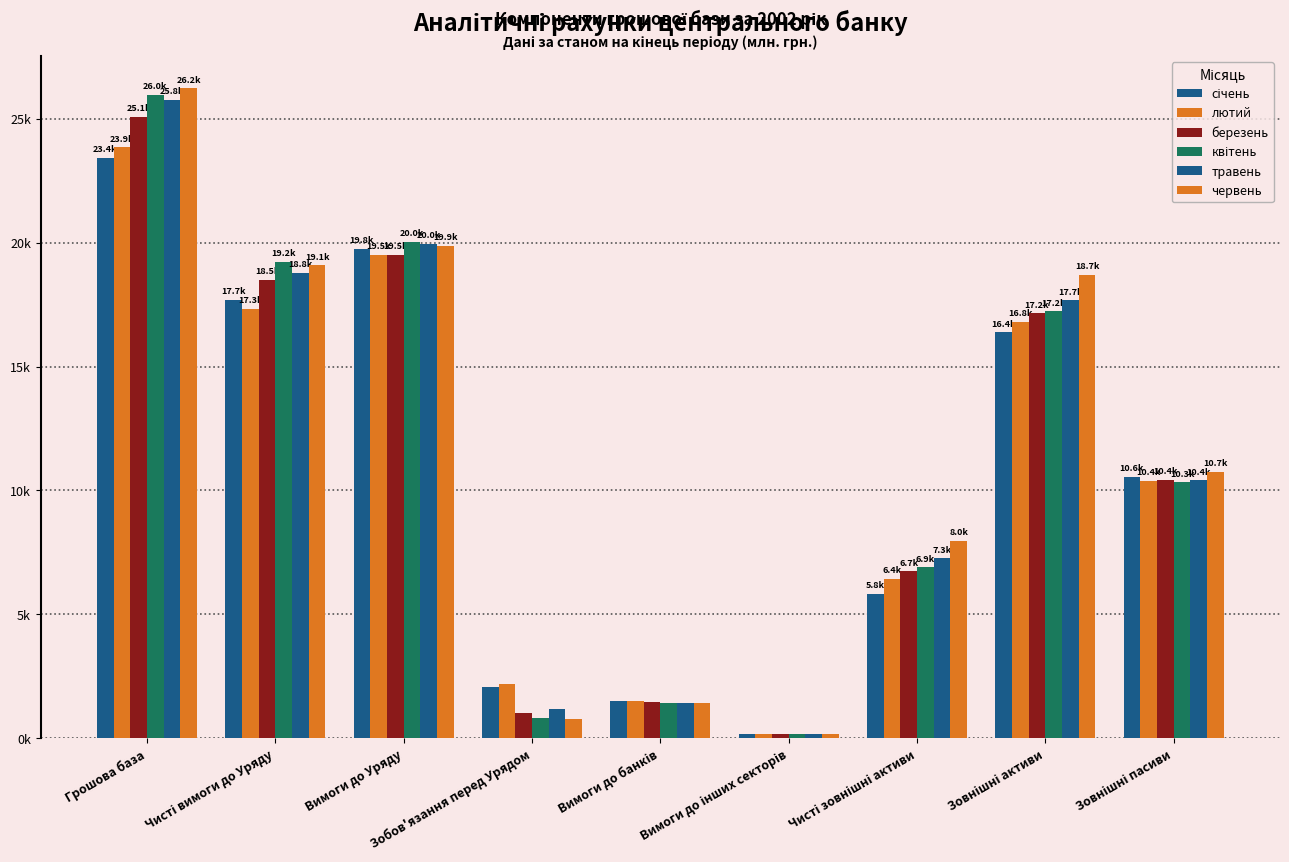

Reading left to right, what are all the values shown in this chart?

січень: Грошова база=23427.5	Чисті вимоги до Уряду=17684.2	Вимоги до Уряду=19758.9	Зобов'язання перед Урядом=2074.8	Вимоги до банків=1523.6	Вимоги до інших секторів=180.4	Чисті зовнішні активи=5826.1	Зовнішні активи=16377.4	Зовнішні пасиви=10551.3
лютий: Грошова база=23854.5	Чисті вимоги до Уряду=17329.9	Вимоги до Уряду=19508.6	Зобов'язання перед Урядом=2178.7	Вимоги до банків=1492.3	Вимоги до інших секторів=181.8	Чисті зовнішні активи=6434.5	Зовнішні активи=16813.8	Зовнішні пасиви=10379.3
березень: Грошова база=25075.7	Чисті вимоги до Уряду=18492.2	Вимоги до Уряду=19505.7	Зобов'язання перед Урядом=1013.5	Вимоги до банків=1454.9	Вимоги до інших секторів=183.4	Чисті зовнішні активи=6733.1	Зовнішні активи=17156.8	Зовнішні пасиви=10423.6
квітень: Грошова база=25975.9	Чисті вимоги до Уряду=19232.2	Вимоги до Уряду=20038.5	Зобов'язання перед Урядом=806.4	Вимоги до банків=1404.7	Вимоги до інших секторів=183.6	Чисті зовнішні активи=6907.2	Зовнішні активи=17237.7	Зовнішні пасиви=10330.4
травень: Грошова база=25760.7	Чисті вимоги до Уряду=18793.0	Вимоги до Уряду=19959.7	Зобов'язання перед Урядом=1166.8	Вимоги до банків=1416.7	Вимоги до інших секторів=184.3	Чисті зовнішні активи=7263.3	Зовнішні активи=17680.5	Зовнішні пасиви=10417.2
червень: Грошова база=26227.3	Чисті вимоги до Уряду=19091.0	Вимоги до Уряду=19874.6	Зобов'язання перед Урядом=783.6	Вимоги до банків=1420.7	Вимоги до інших секторів=185.0	Чисті зовнішні активи=7967.7	Зовнішні активи=18710.2	Зовнішні пасиви=10742.5